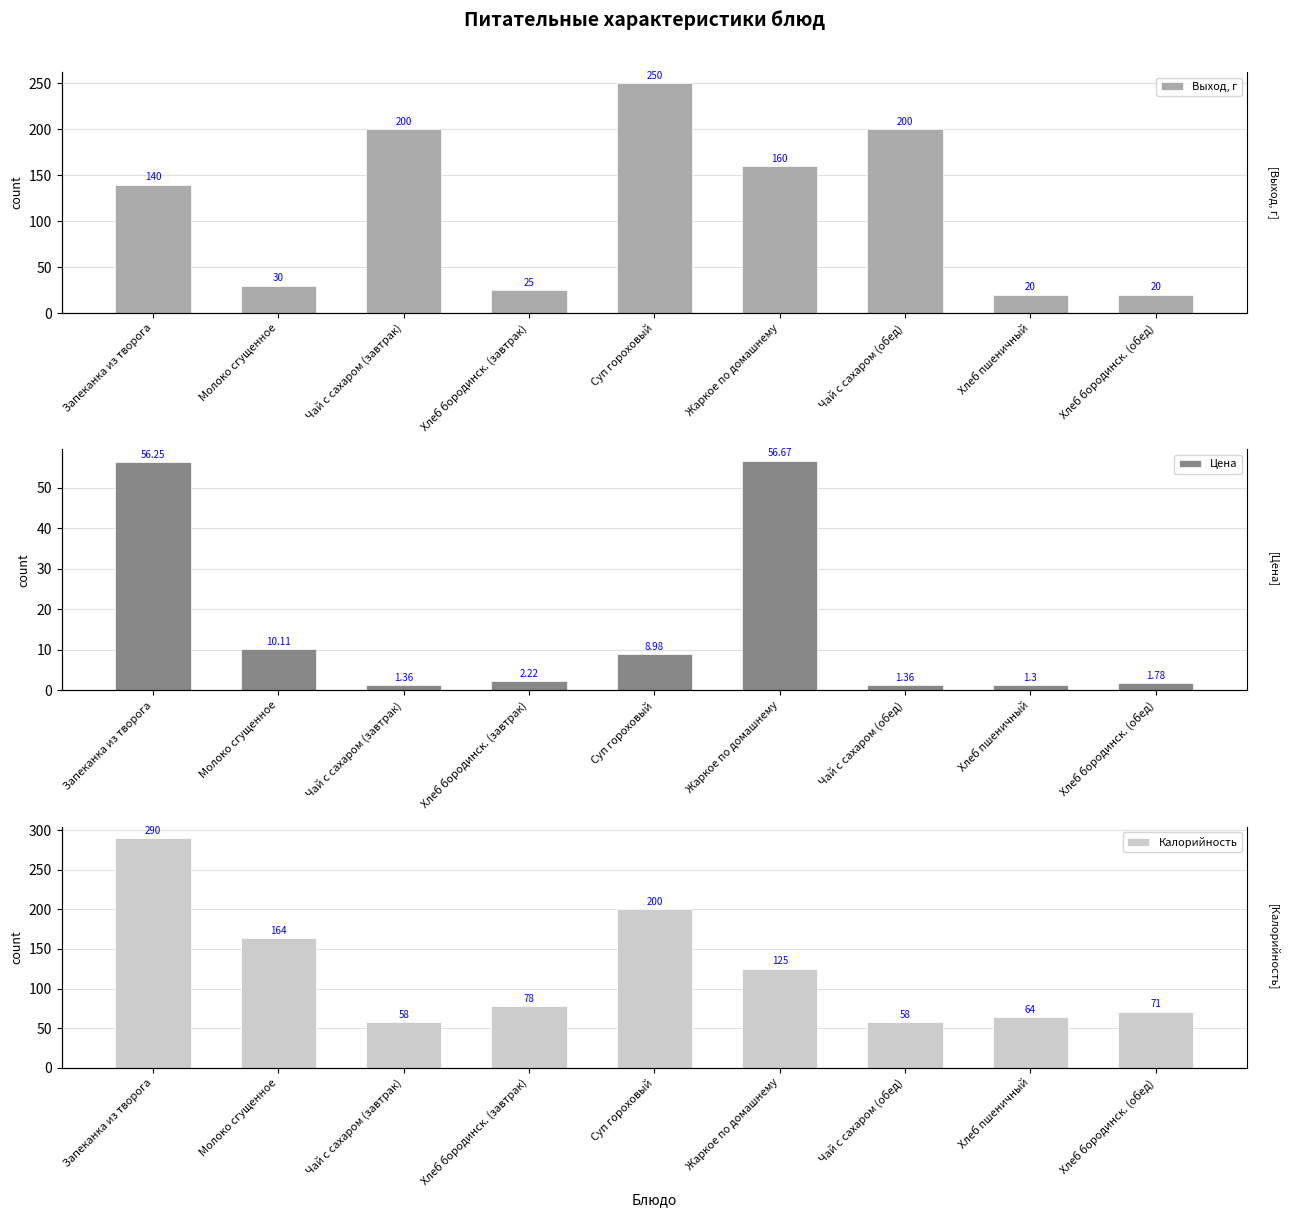

How many values in the Выход, г series exceed 140?

4